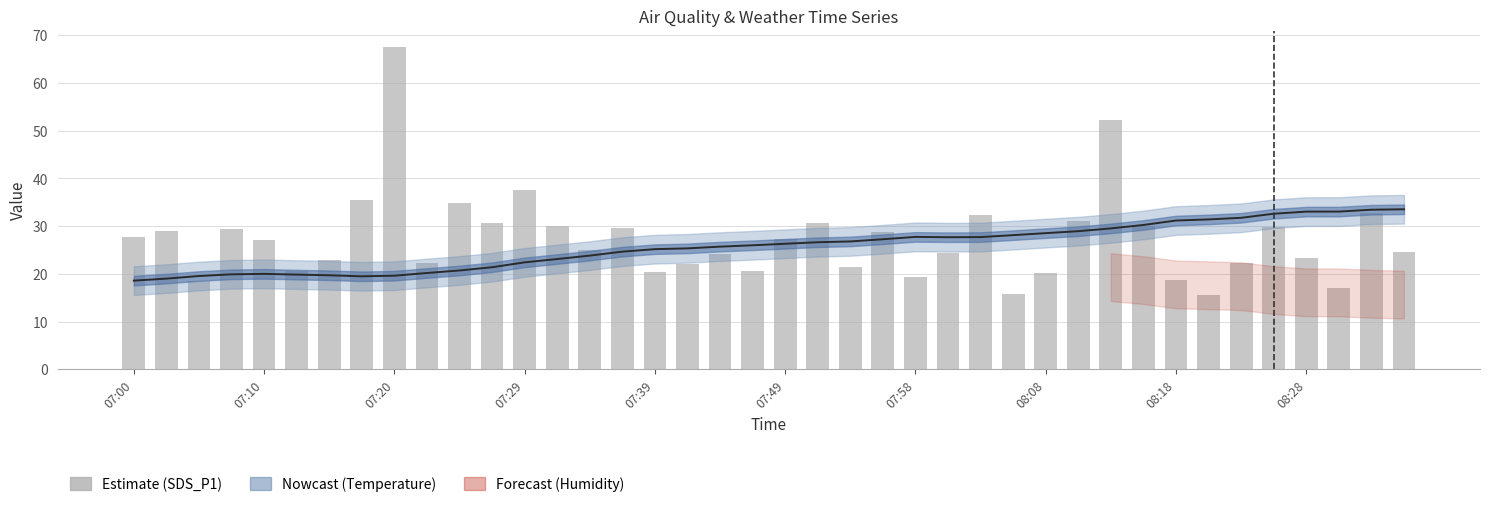

What is the difference between the maximum and minimum values in the Temperature line series?

14.9